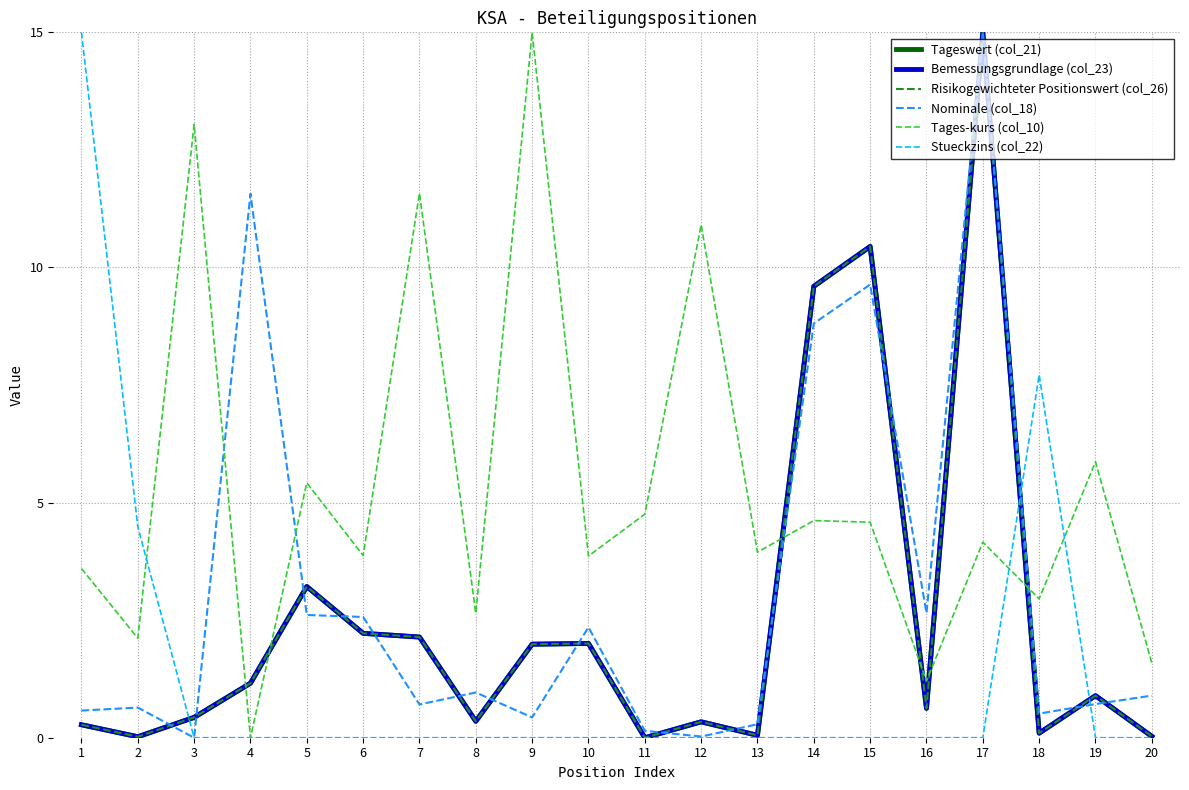

List the series in order of their peak value, lowest first.

Tageswert (col_21), Bemessungsgrundlage (col_23), Risikogewichteter Positionswert (col_26), Nominale (col_18), Tages-kurs (col_10), Stueckzins (col_22)